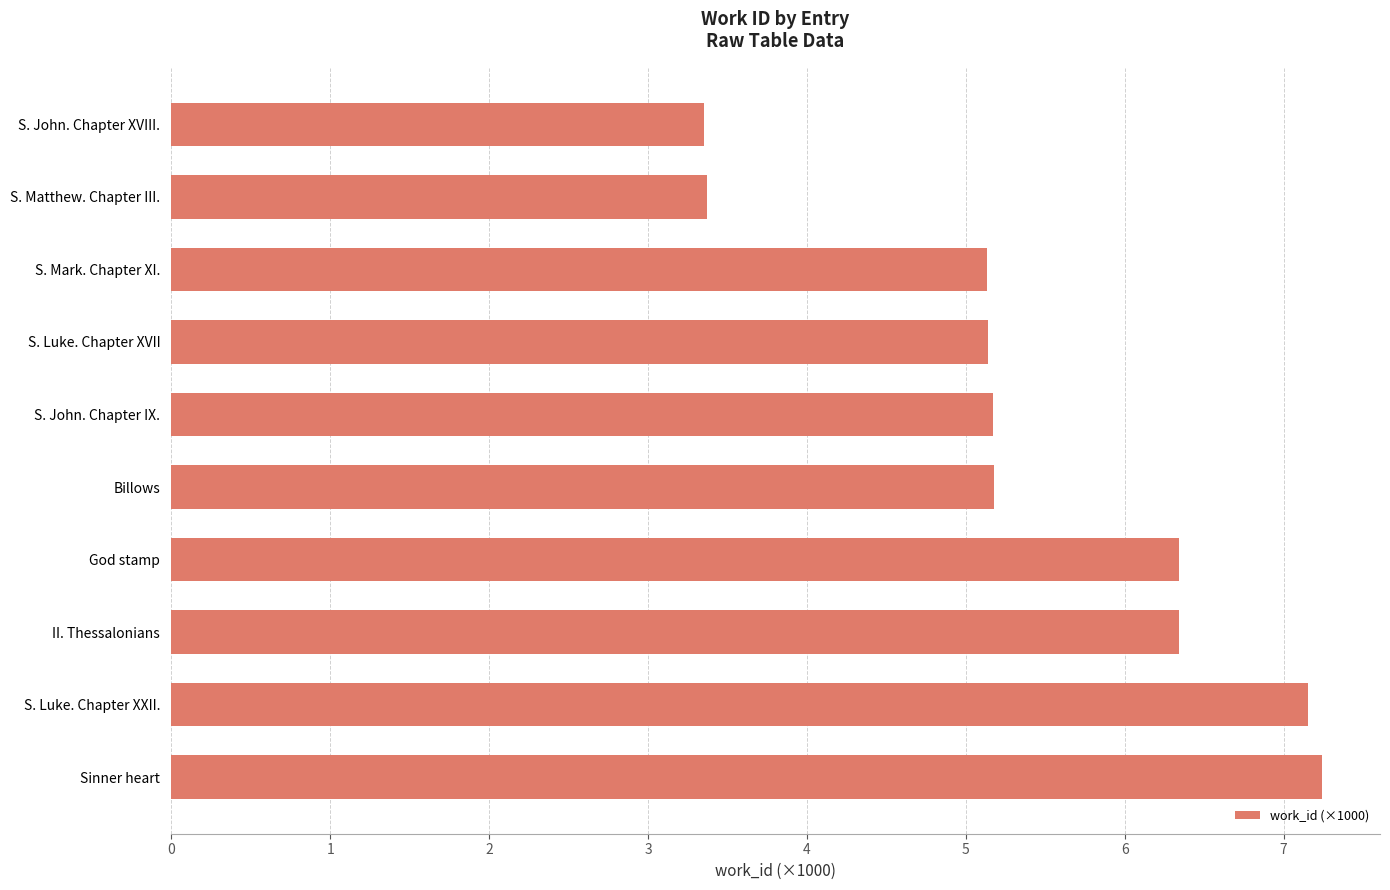

How many bars are there in total?

10